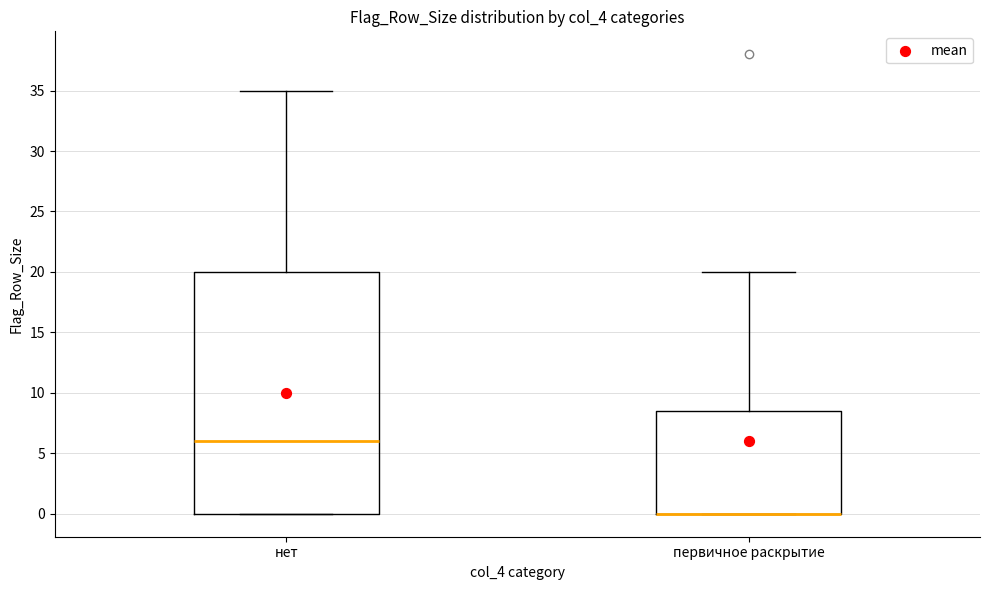

Reading left to right, read every box against the y-axis: the position of its median line, the range the box covers, and the ends of its whiskers. The values are not printed on the chart, so give them approximately, as read against the axis.

нет: median 6.0, box 0.0 to 20.0, whiskers 0.0 to 35.0
первичное раскрытие: median 0.0 (drawn on the box's lower edge), box 0.0 to 8.5, whiskers 0.0 to 20.0